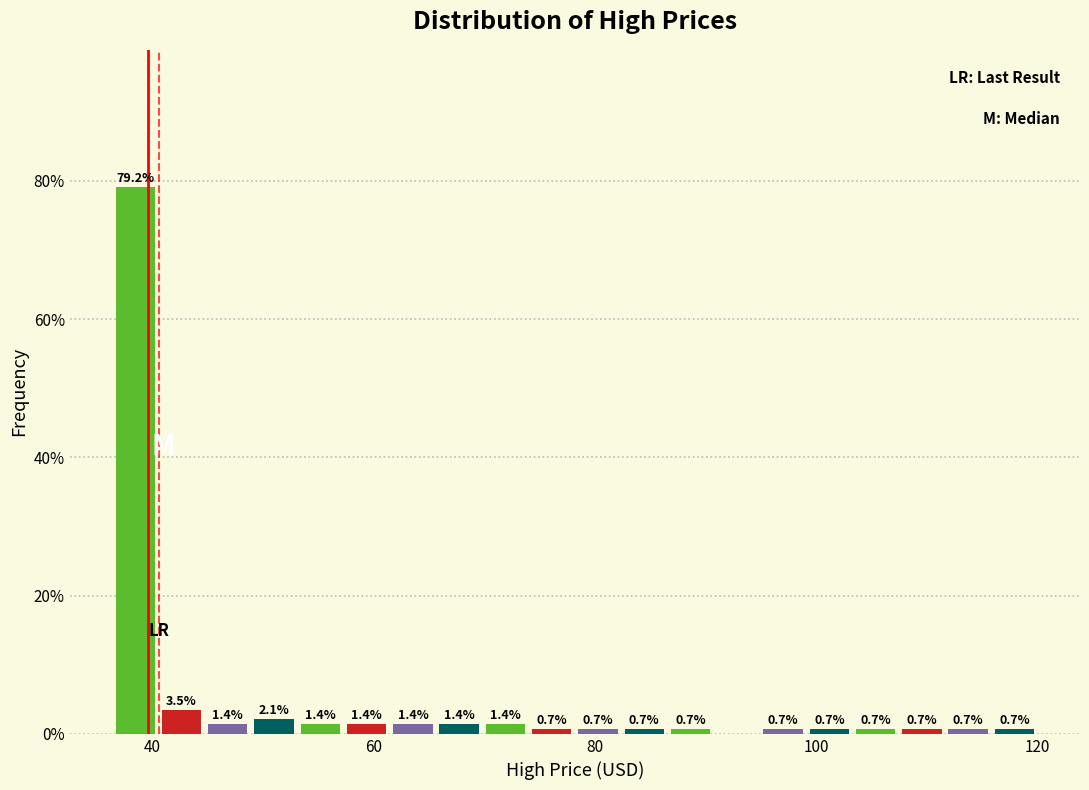

Around what value on the x-axis is the tallest bar? Give the approximate position of its centre, as read against the axis.

38